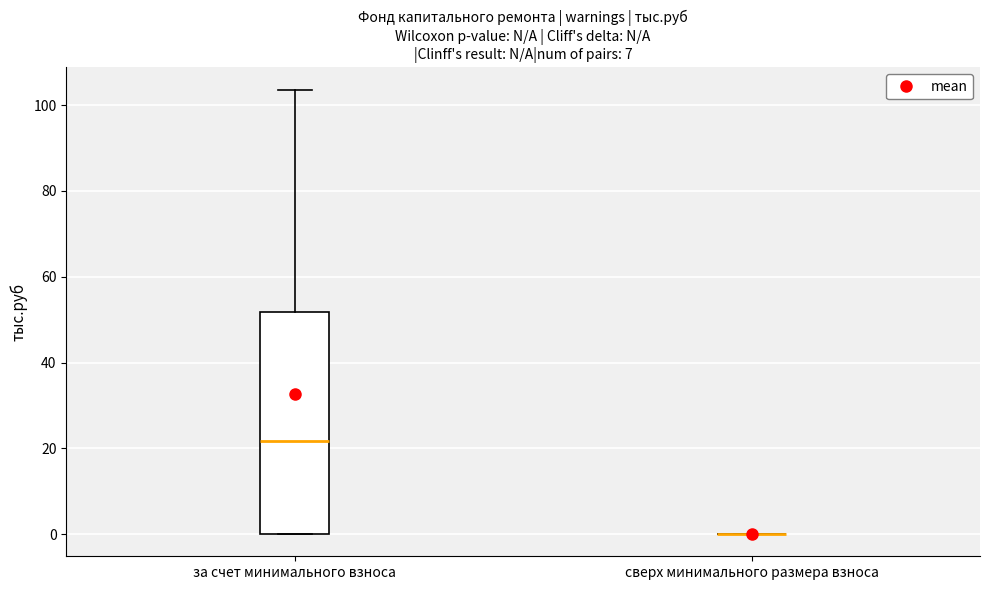

Reading left to right, transcribe this box plot: for each box, give where its median line is, the range the box spans, and where its two whiskers end, as read against the y-axis. The values are not printed on the chart, so give them approximately, as read against the axis.

за счет минимального взноса: median 22, box 0 to 52, whiskers 0 to 104
сверх минимального размера взноса: box collapsed to a line at 0, whiskers 0 to 0